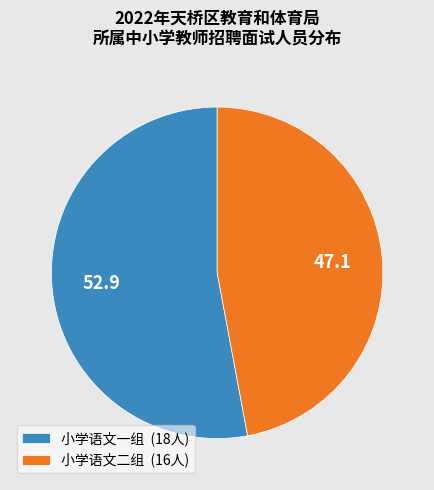

Which slice represents more than half of the pie?

小学语文一组